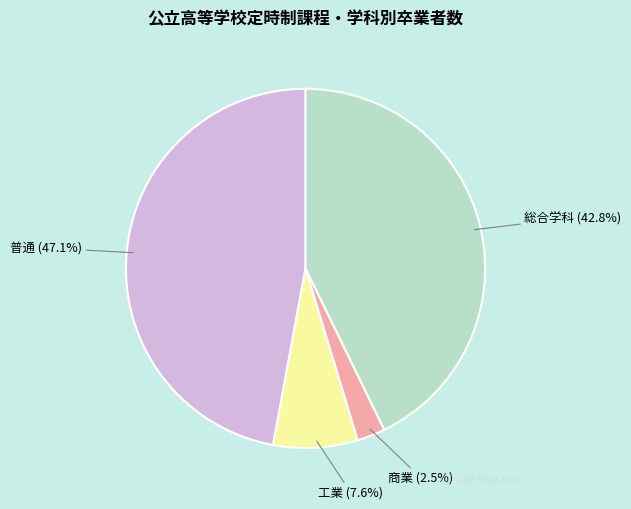

How many segments does this pie chart have?

4